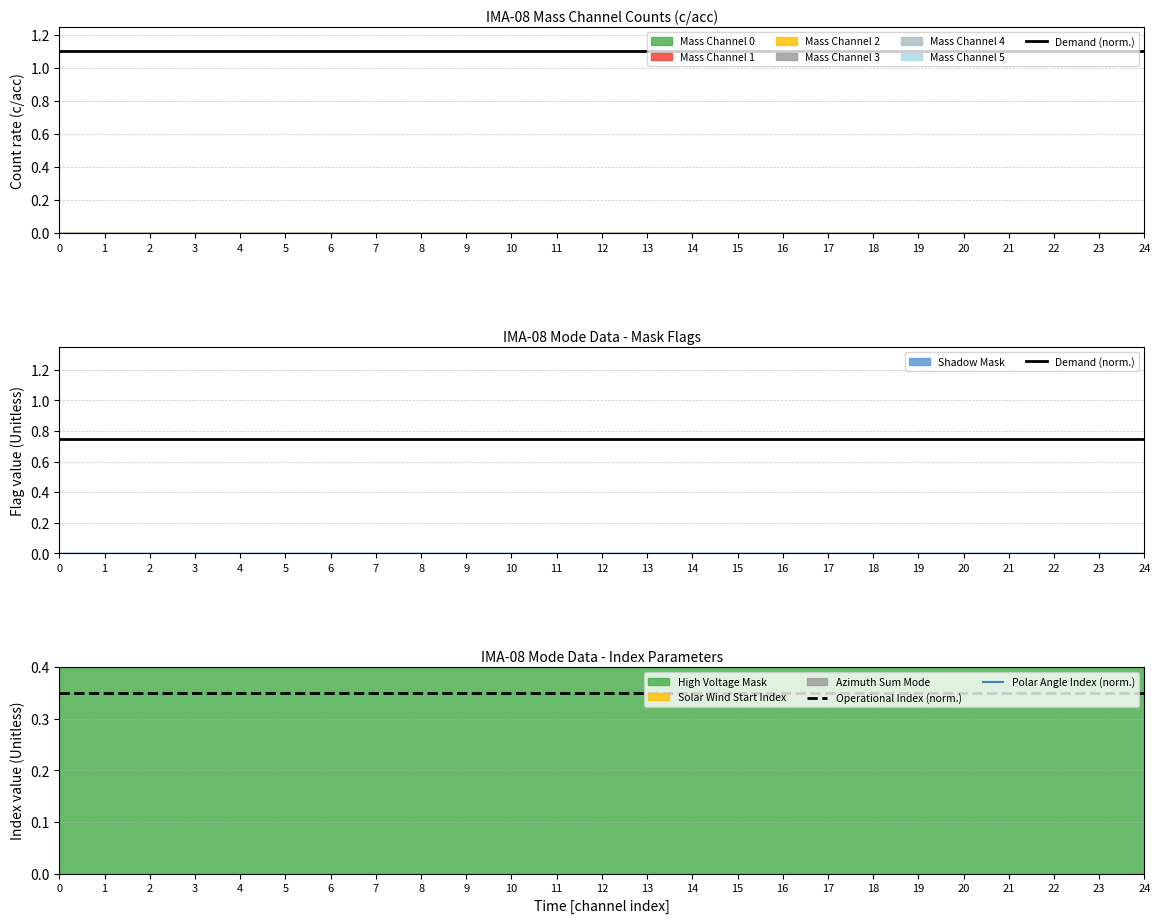

Is it true that Demand (norm.) equals 0.8 at 11?

True